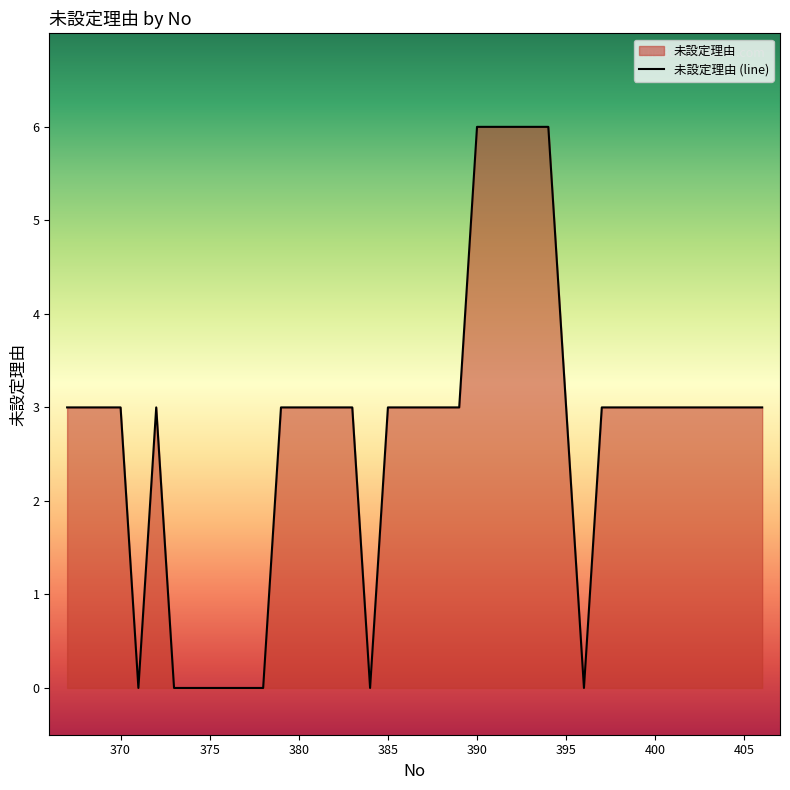

Reading left to right, what are all the values shown in this chart?

367=3	368=3	369=3	370=3	371=0	372=3	373=0	374=0	375=0	376=0	377=0	378=0	379=3	380=3	381=3	382=3	383=3	384=0	385=3	386=3	387=3	388=3	389=3	390=6	391=6	392=6	393=6	394=6	395=3	396=0	397=3	398=3	399=3	400=3	401=3	402=3	403=3	404=3	405=3	406=3